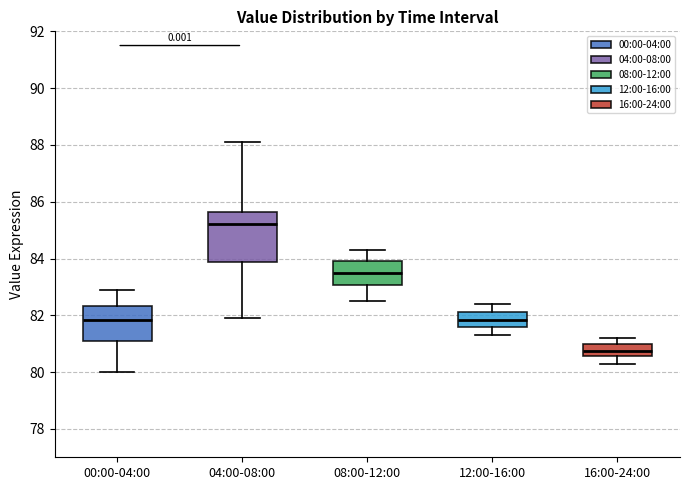

Which box's median line is the highest?

04:00-08:00